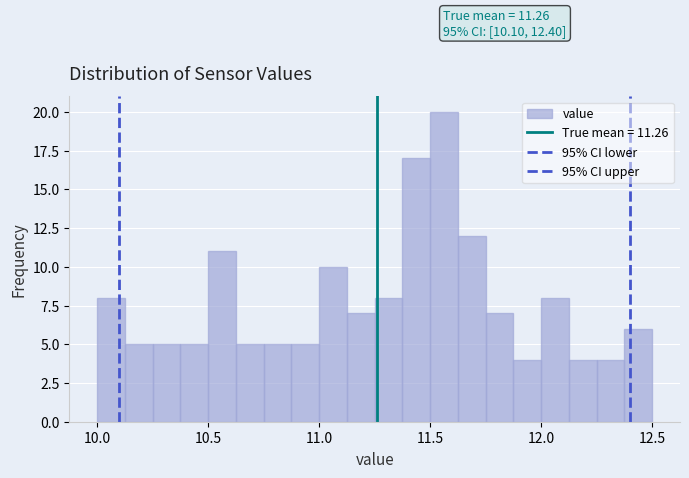

Around what value on the x-axis is the tallest bar? Give the approximate position of its centre, as read against the axis.

11.55